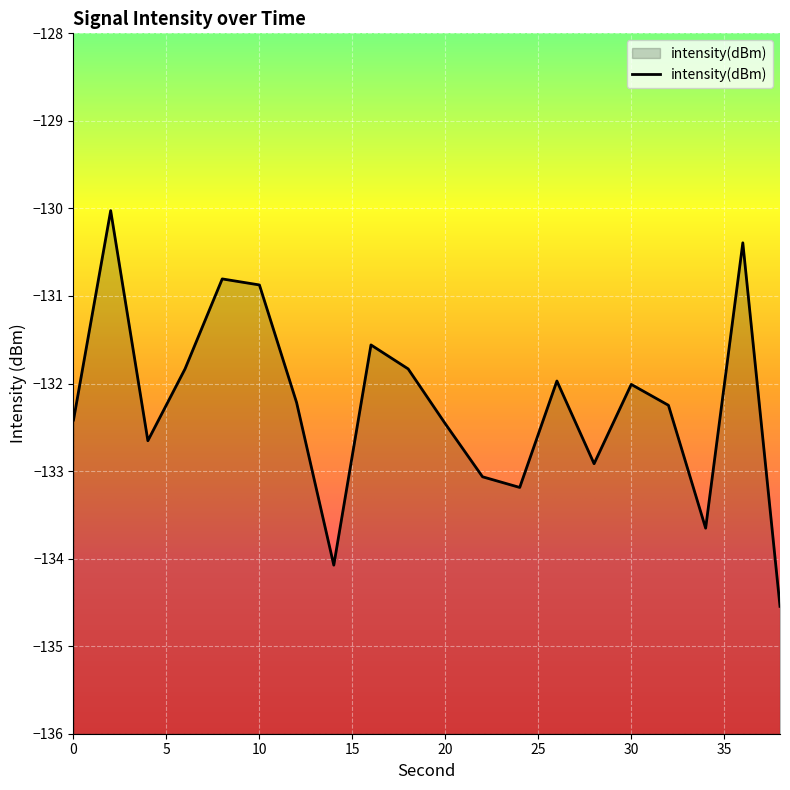

At which label does the data first exceed -132?

2